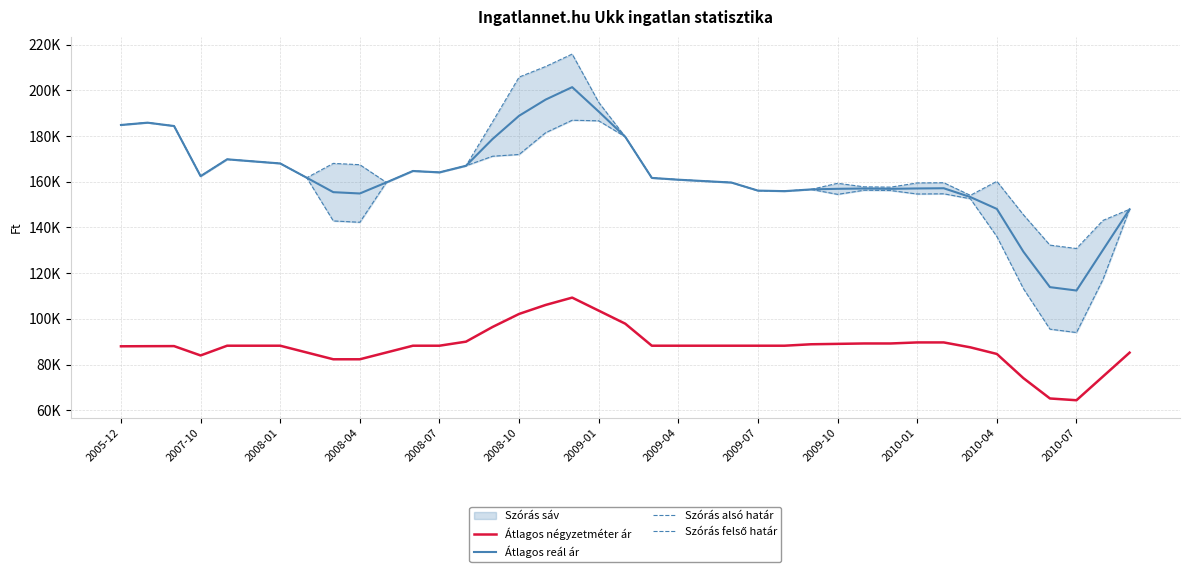

Is it true that Átlagos négyzetméter ár equals 102140 at 2008-10?

True